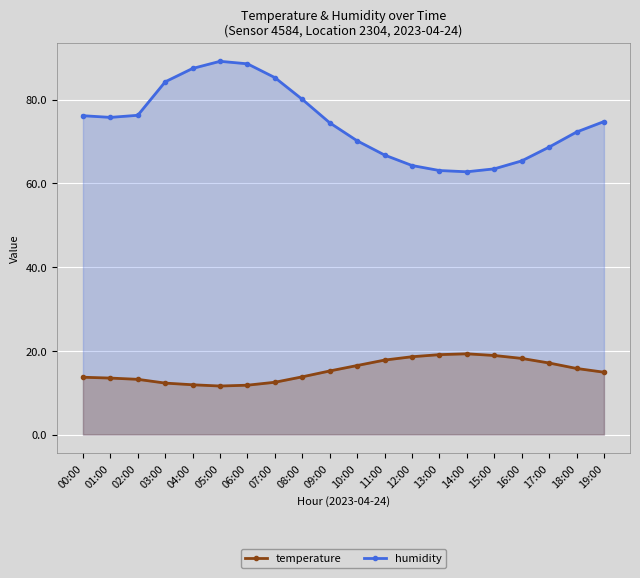

At which category is the sum across all series the highest?

05:00